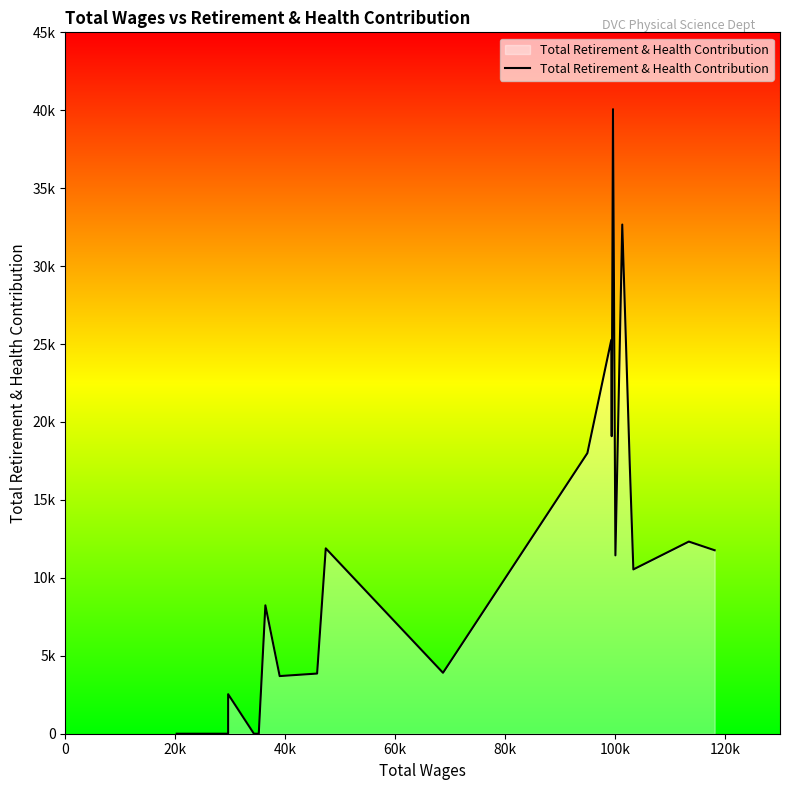

Does the chart have visible grid lines?

No